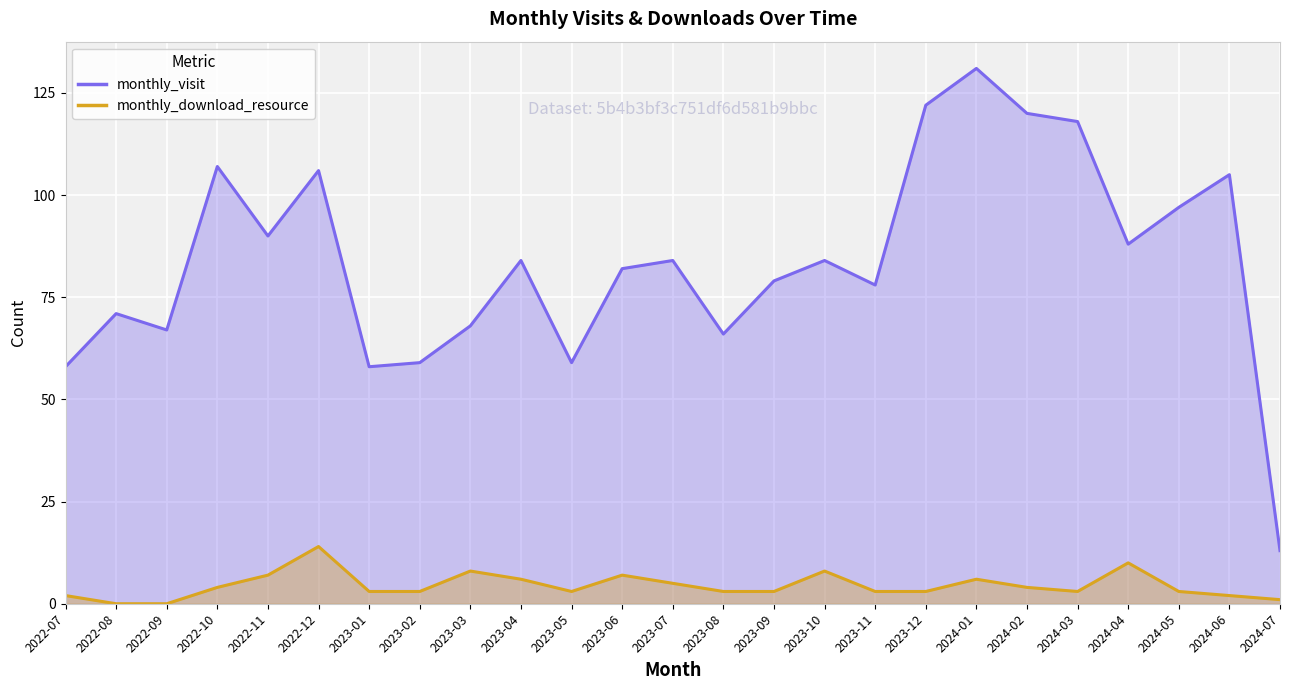

True or false: monthly_visit and monthly_download_resource cross at least once.

False